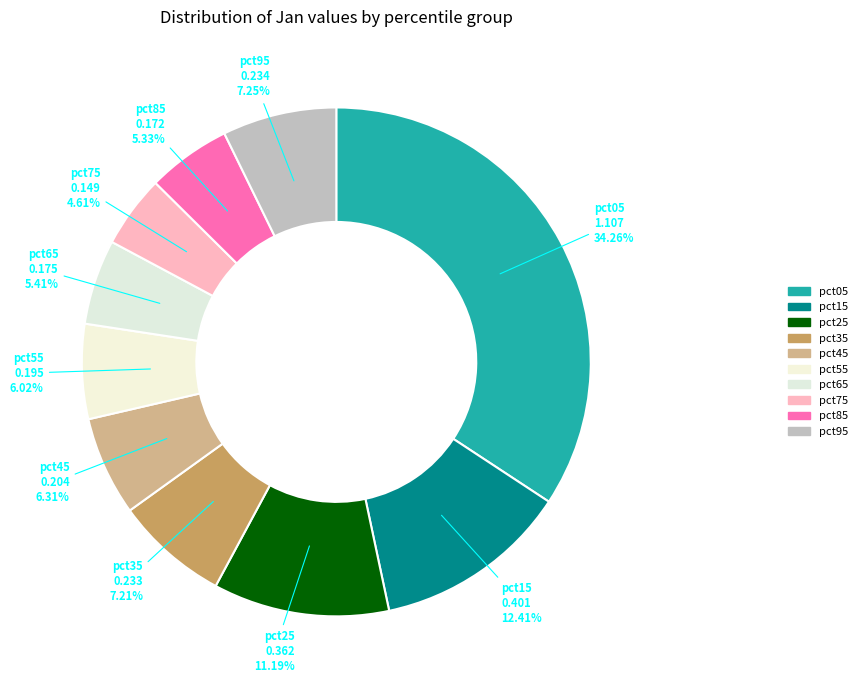

Which category has the smallest portion of the pie?

pct75